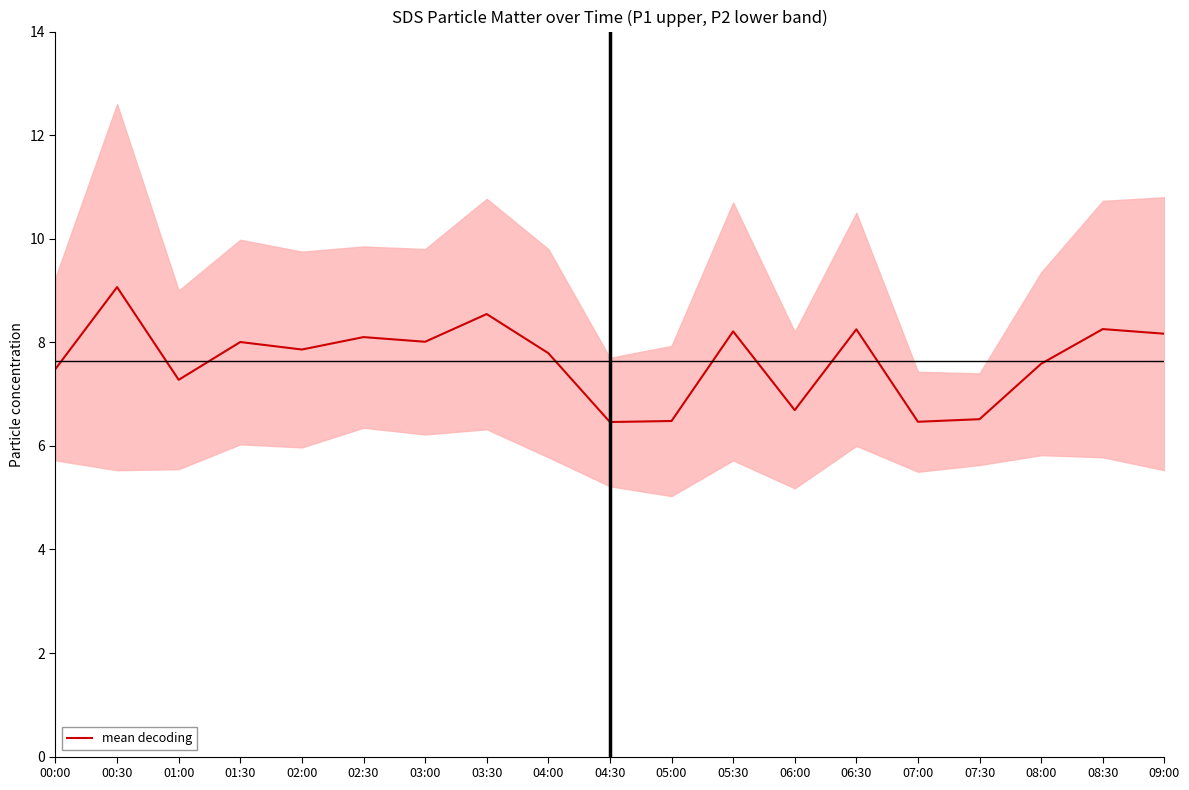

What is the average value?

7.6